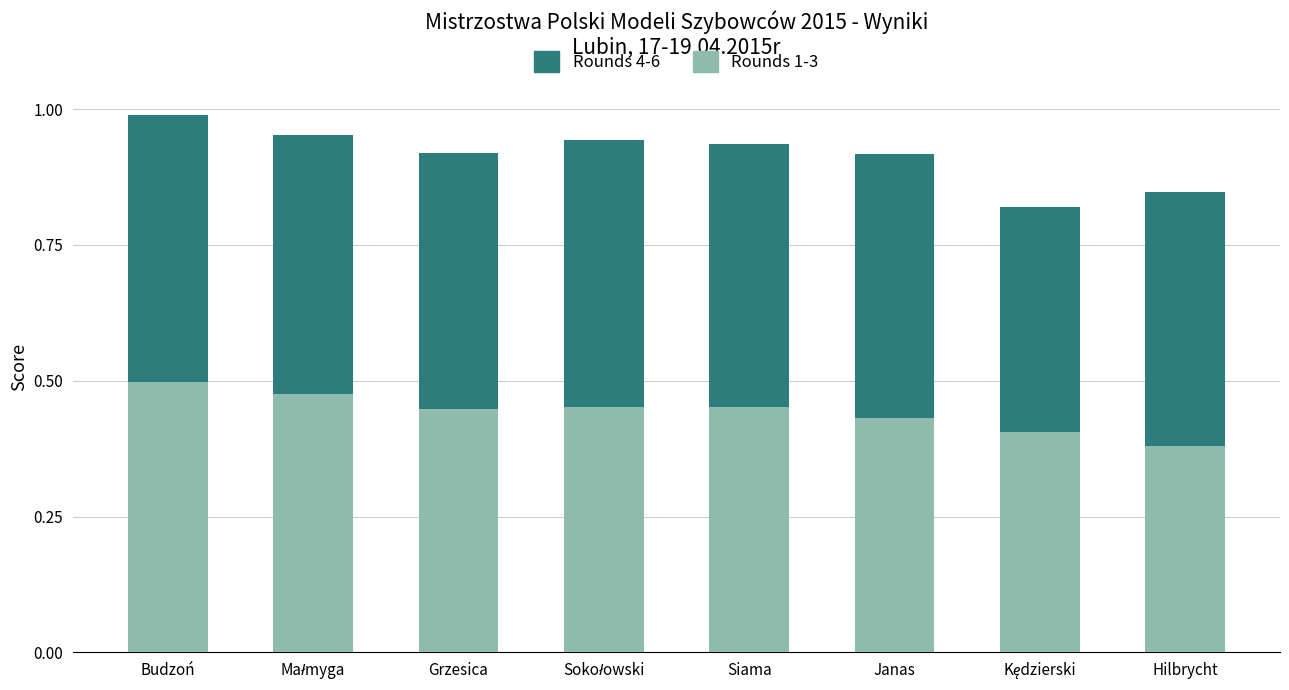

The value of Rounds 1-3 at Janas is 0.4. True or false?

True